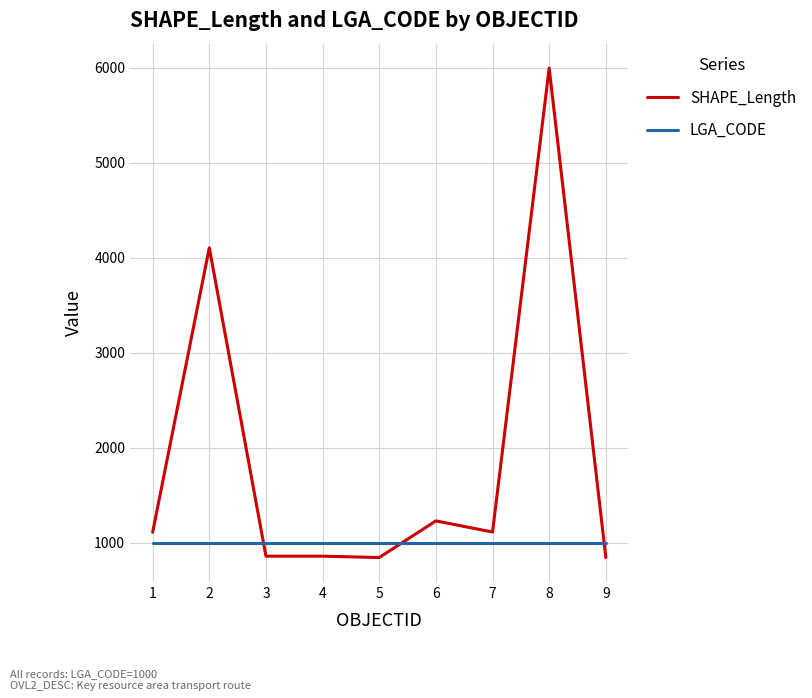

Which series has the largest total across all categories?

SHAPE_Length